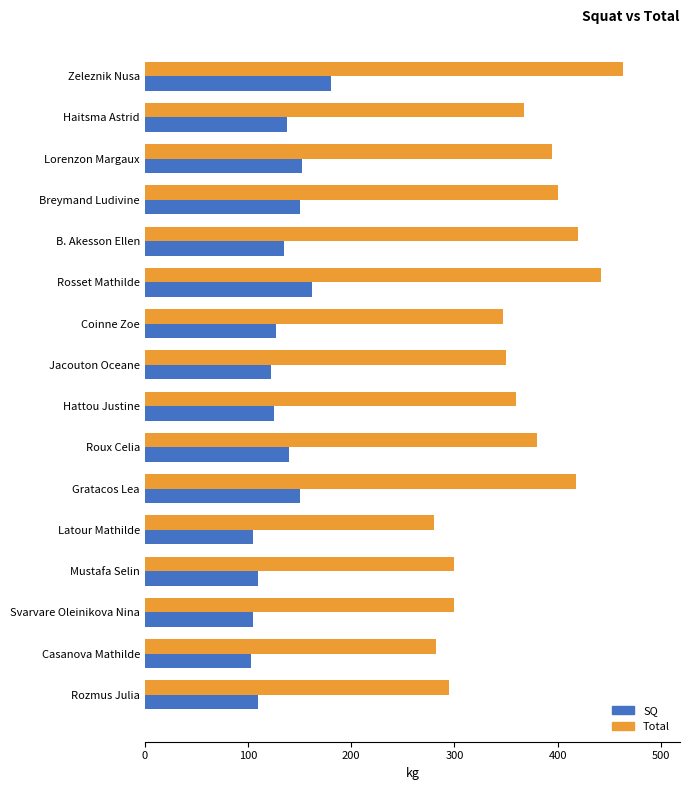

What are all the series names shown in the legend?

SQ, Total